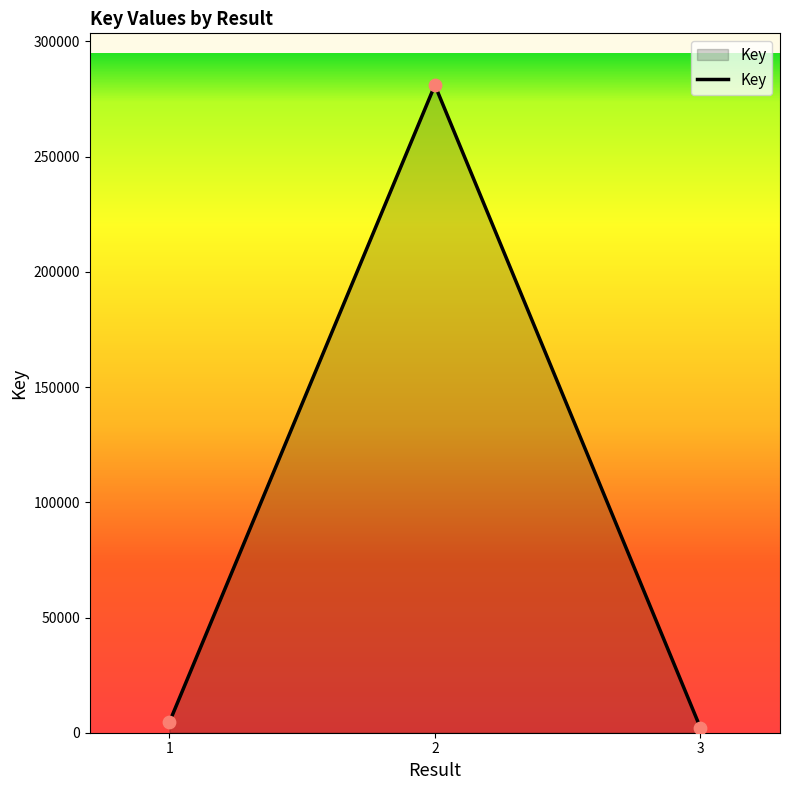

What is the change in value from 1 to 2?

+276448